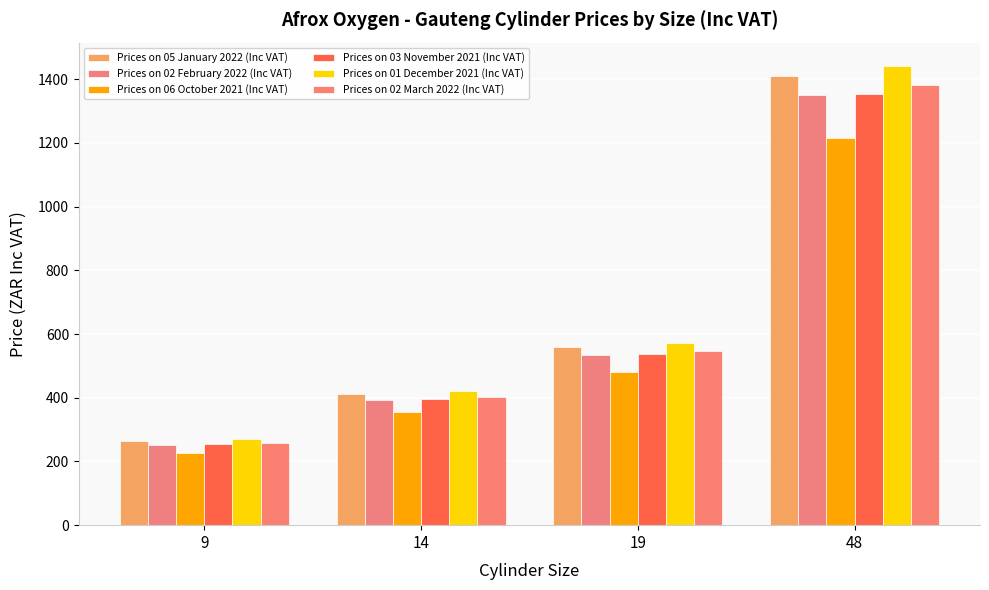

Reading left to right, extract all data points from this chart.

Prices on 05 January 2022 (Inc VAT): 9=264.2	14=411.0	19=557.8	48=1409.3
Prices on 02 February 2022 (Inc VAT): 9=253.1	14=393.7	19=534.3	48=1349.8
Prices on 06 October 2021 (Inc VAT): 9=228.0	14=354.6	19=481.3	48=1215.8
Prices on 03 November 2021 (Inc VAT): 9=254.1	14=395.2	19=536.4	48=1355.0
Prices on 01 December 2021 (Inc VAT): 9=270.5	14=420.8	19=571.1	48=1442.9
Prices on 02 March 2022 (Inc VAT): 9=259.4	14=403.5	19=547.6	48=1383.4